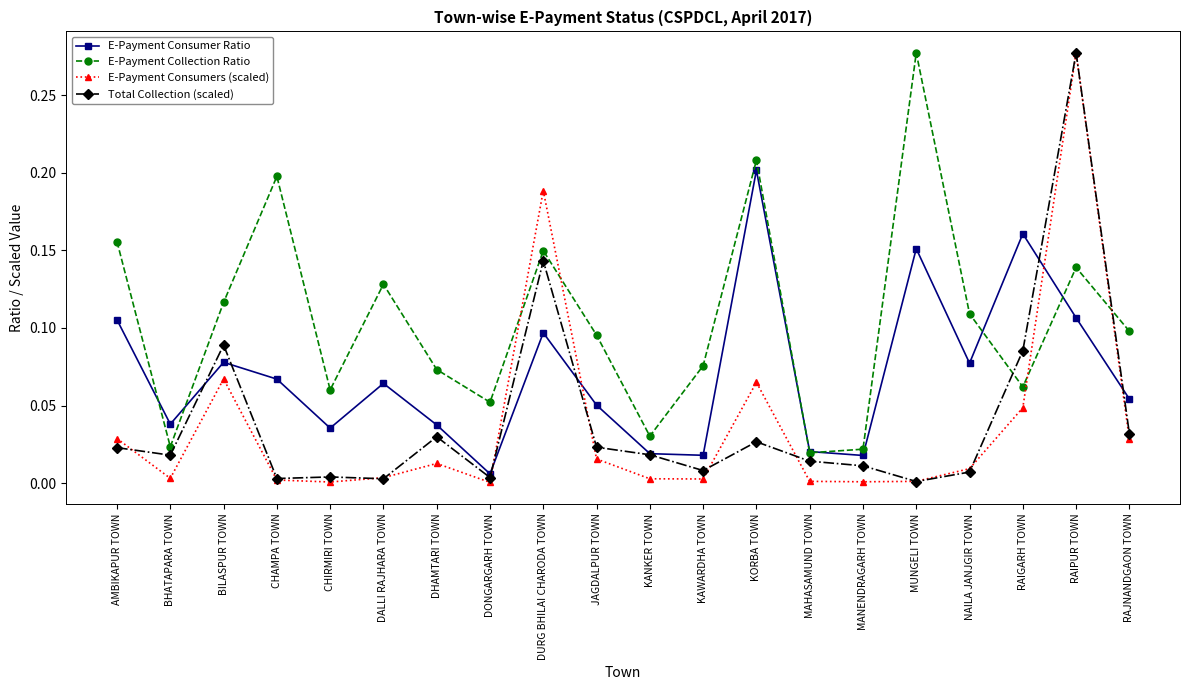

Is it true that E-Payment Collection Ratio equals 0.1 at KAWARDHA TOWN?

True